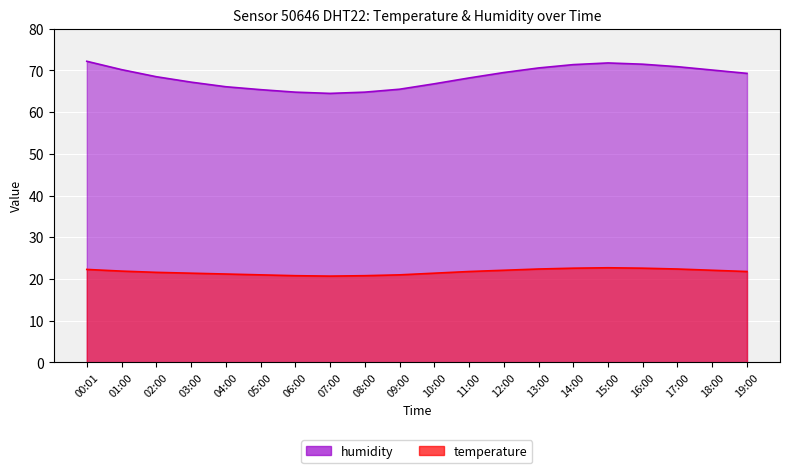

What is the value of the humidity point at the 11th from the left?

66.8